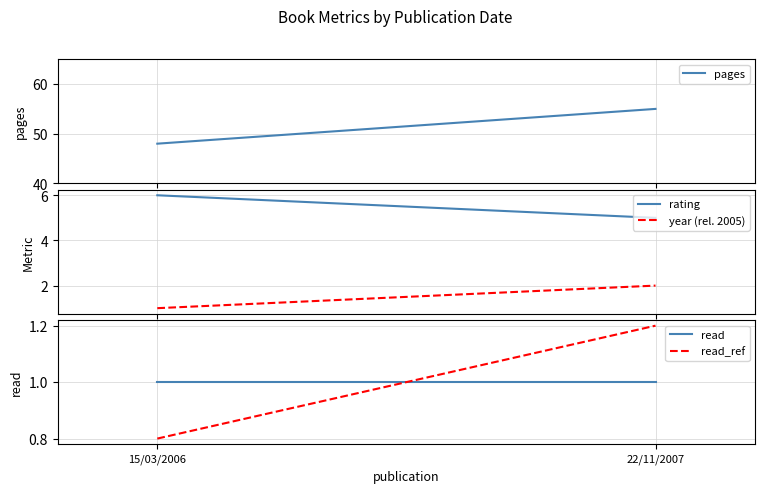

Is the value of read at 22/11/2007 greater than the value of rating at 22/11/2007?

No